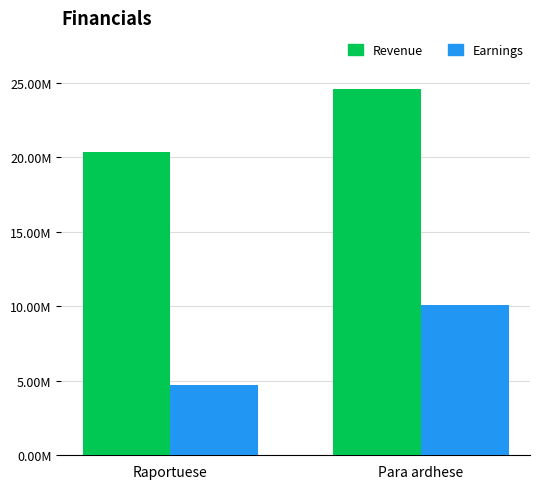

At which category is the sum across all series the highest?

Para ardhese